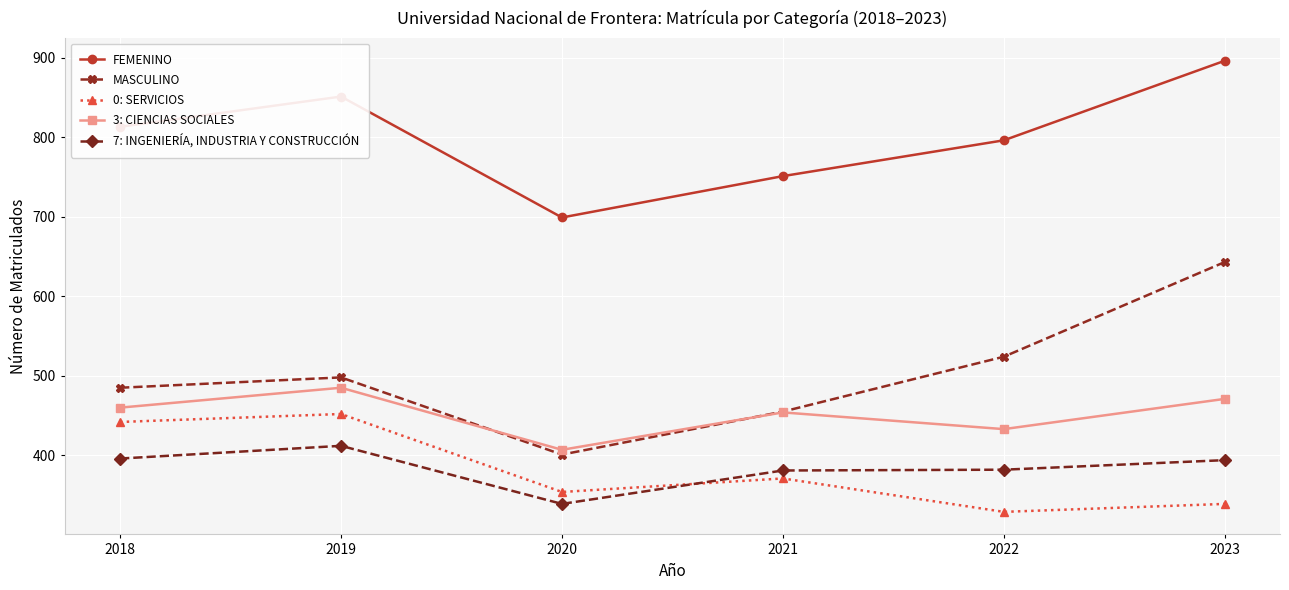

Rank the series by their maximum value, from highest to lowest.

FEMENINO, MASCULINO, 3: CIENCIAS SOCIALES, 0: SERVICIOS, 7: INGENIERÍA, INDUSTRIA Y CONSTRUCCIÓN